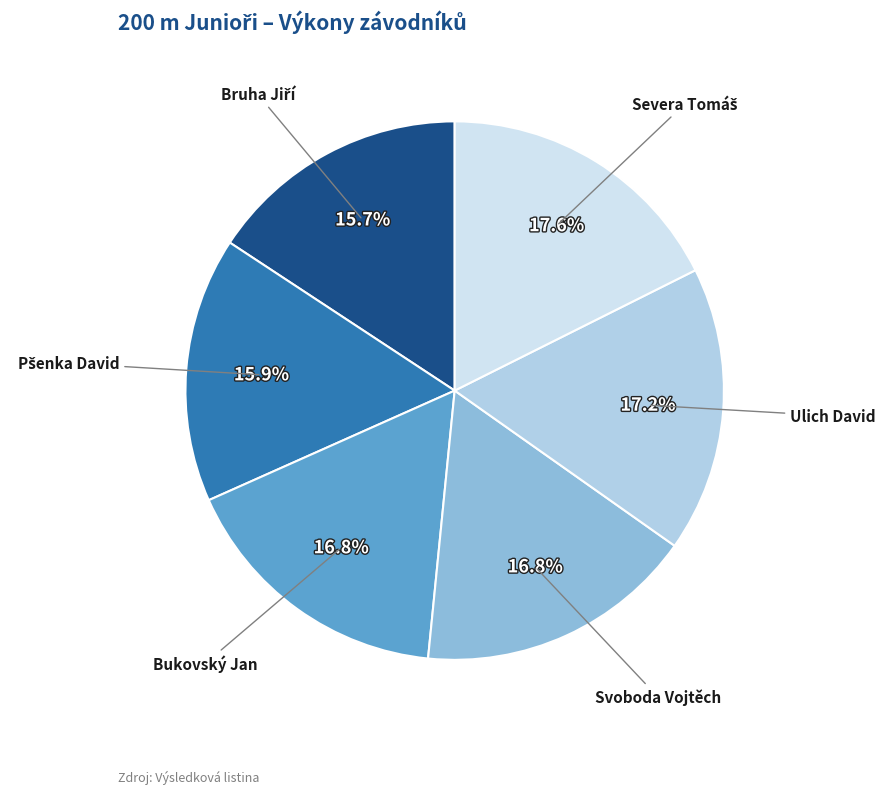

Is it true that Ulich David is 3% of the pie?

False